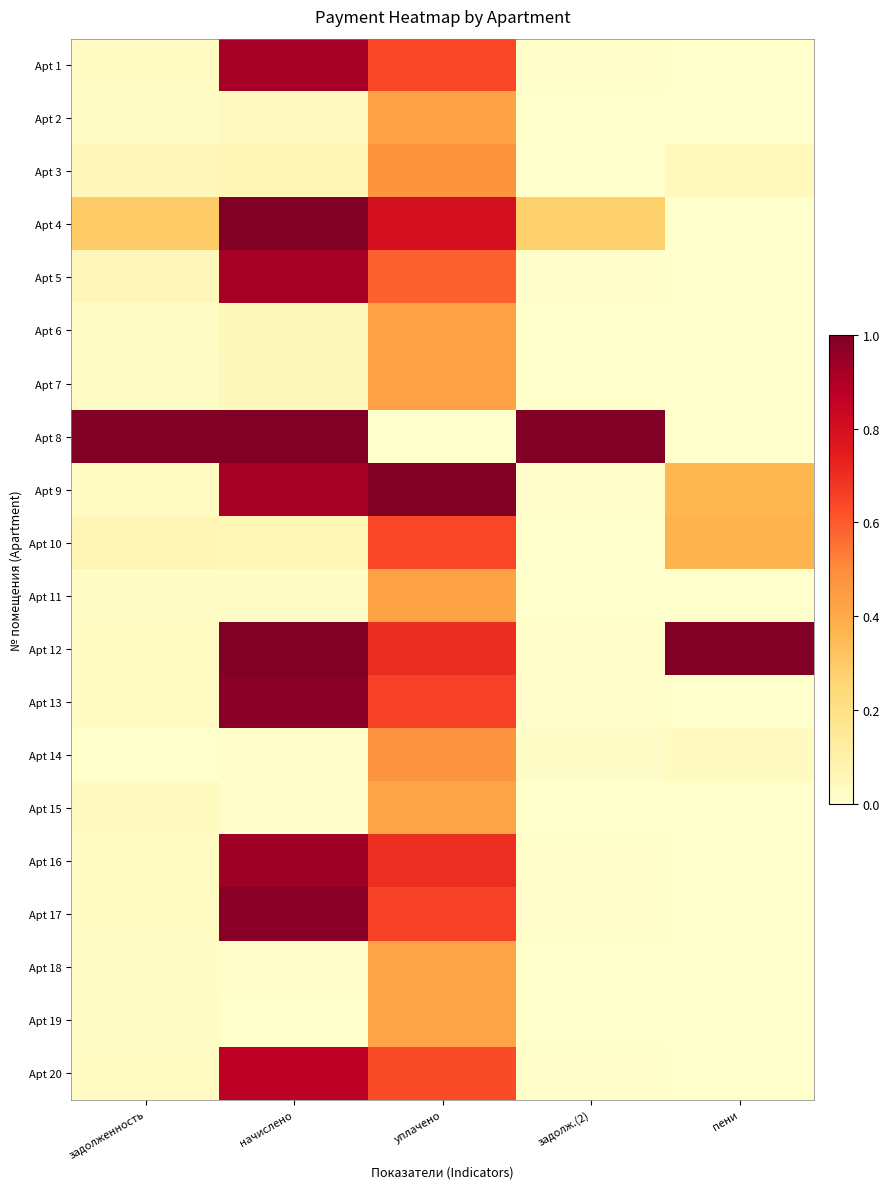

Reading left to right, extract all data points from this chart.

Apt 1: задолженность=0.0	начислено=0.9	уплачено=0.6	задолж.(2)=0.0	пени=0.0
Apt 2: задолженность=0.0	начислено=0.0	уплачено=0.4	задолж.(2)=0.0	пени=0.0
Apt 3: задолженность=0.1	начислено=0.1	уплачено=0.5	задолж.(2)=0.0	пени=0.0
Apt 4: задолженность=0.3	начислено=1.0	уплачено=0.8	задолж.(2)=0.3	пени=0.0
Apt 5: задолженность=0.1	начислено=0.9	уплачено=0.6	задолж.(2)=0.0	пени=0.0
Apt 6: задолженность=0.0	начислено=0.1	уплачено=0.4	задолж.(2)=0.0	пени=0.0
Apt 7: задолженность=0.0	начислено=0.0	уплачено=0.4	задолж.(2)=0.0	пени=0.0
Apt 8: задолженность=1.0	начислено=1.0	уплачено=0.0	задолж.(2)=1.0	пени=0.0
Apt 9: задолженность=0.0	начислено=0.9	уплачено=1.0	задолж.(2)=0.0	пени=0.4
Apt 10: задолженность=0.1	начислено=0.1	уплачено=0.6	задолж.(2)=0.0	пени=0.4
Apt 11: задолженность=0.0	начислено=0.0	уплачено=0.4	задолж.(2)=0.0	пени=0.0
Apt 12: задолженность=0.0	начислено=1.0	уплачено=0.7	задолж.(2)=0.0	пени=1.0
Apt 13: задолженность=0.0	начислено=1.0	уплачено=0.7	задолж.(2)=0.0	пени=0.0
Apt 14: задолженность=0.0	начислено=0.0	уплачено=0.5	задолж.(2)=0.0	пени=0.0
Apt 15: задолженность=0.0	начислено=0.0	уплачено=0.4	задолж.(2)=0.0	пени=0.0
Apt 16: задолженность=0.0	начислено=0.9	уплачено=0.7	задолж.(2)=0.0	пени=0.0
Apt 17: задолженность=0.0	начислено=1.0	уплачено=0.7	задолж.(2)=0.0	пени=0.0
Apt 18: задолженность=0.0	начислено=0.0	уплачено=0.4	задолж.(2)=0.0	пени=0.0
Apt 19: задолженность=0.0	начислено=0.0	уплачено=0.4	задолж.(2)=0.0	пени=0.0
Apt 20: задолженность=0.0	начислено=0.9	уплачено=0.6	задолж.(2)=0.0	пени=0.0